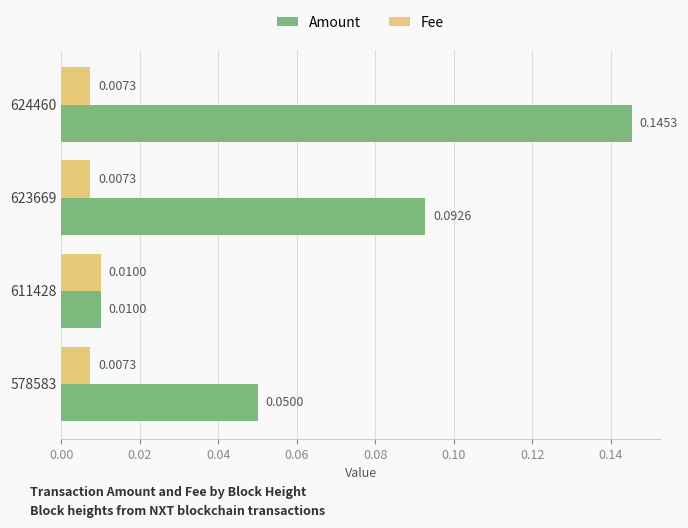

At which category is the sum across all series the highest?

624460